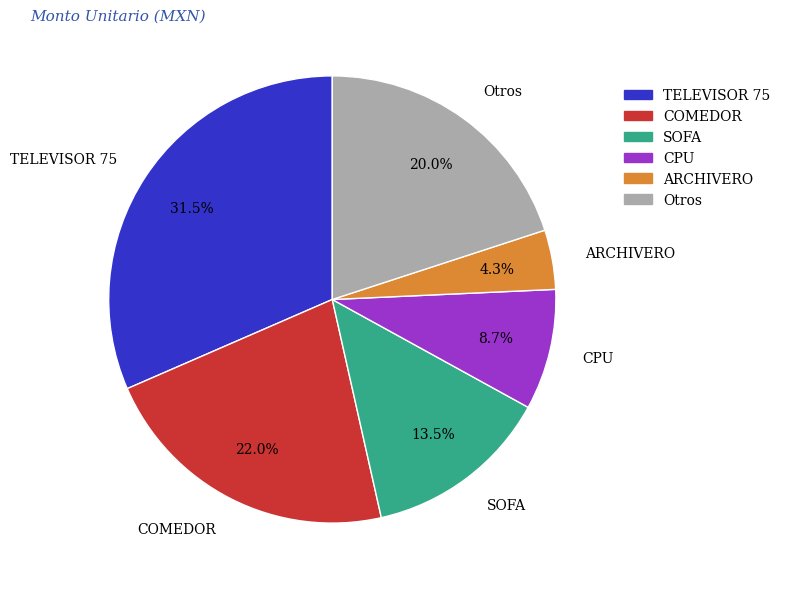

Is it true that SOFA is 25% of the pie?

False